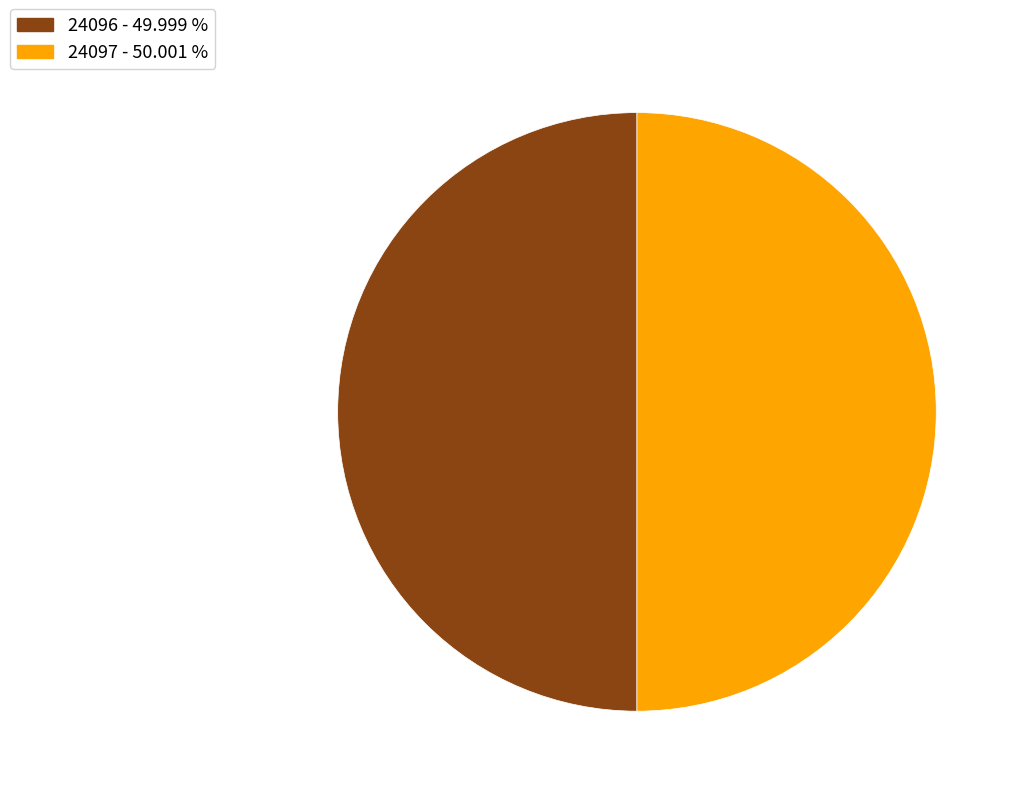

Do 24096 and 24097 together represent more than half of the pie?

Yes